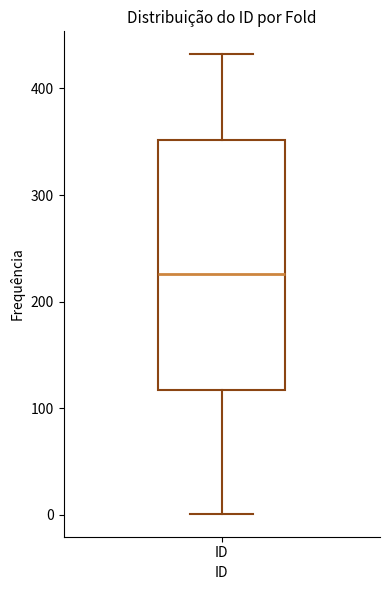

Where does the upper whisker of the box for ID end on the y-axis? The values are not printed on the chart, so give them approximately, as read against the axis.

430